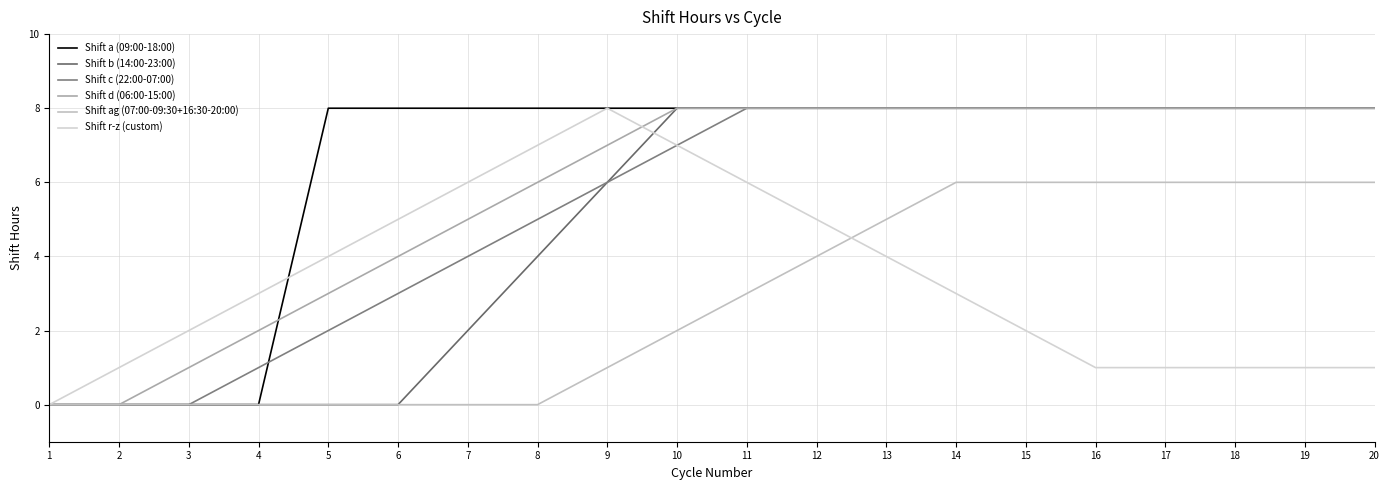

Where is Shift c (22:00-07:00) nearest to the value 4?

7